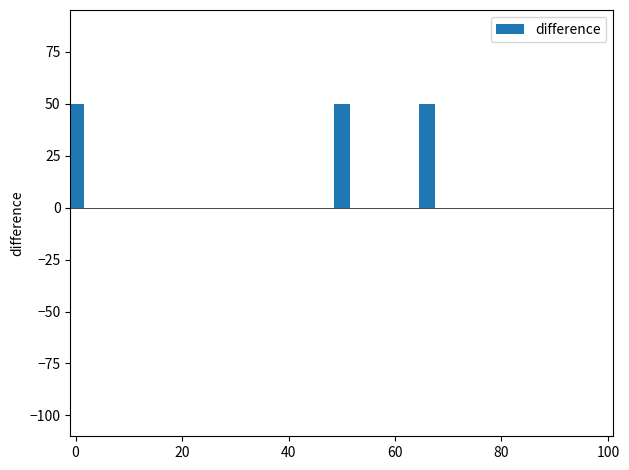

What is the sum of all values?

150.0